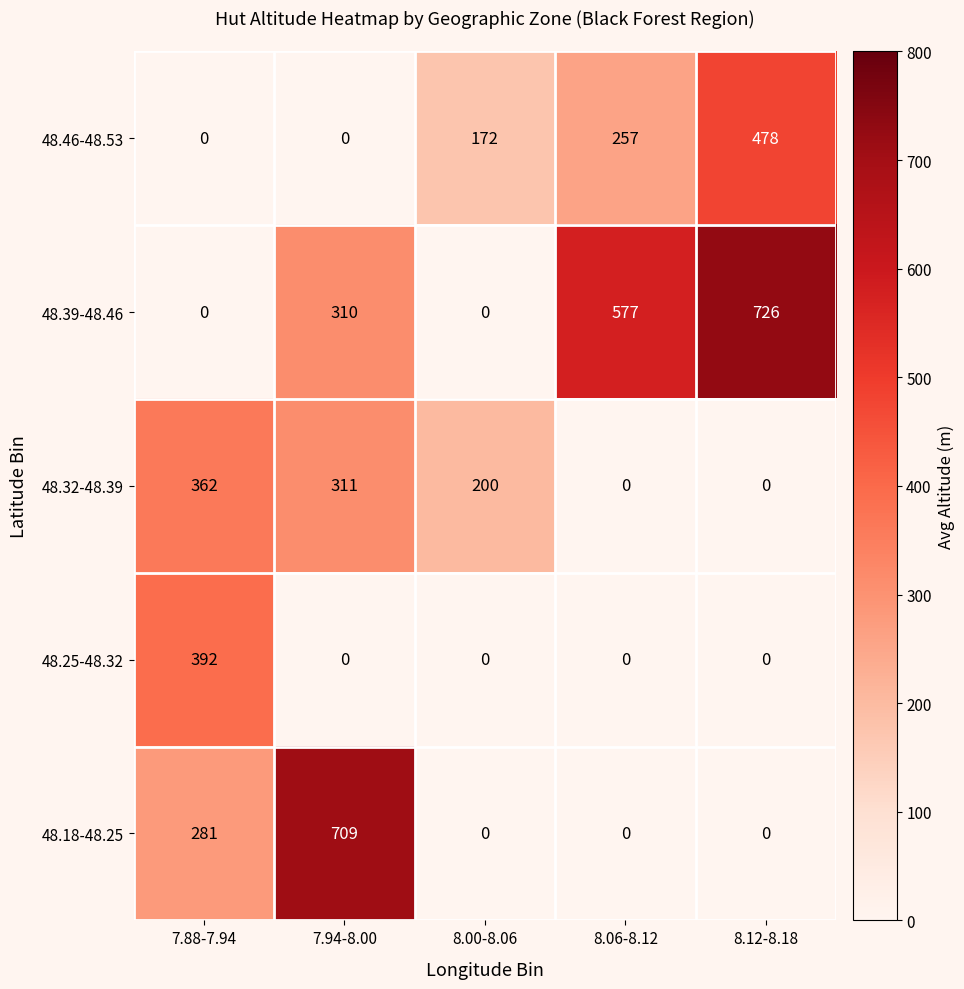

The value of 48.39-48.46 at 7.88-7.94 is 0. True or false?

True